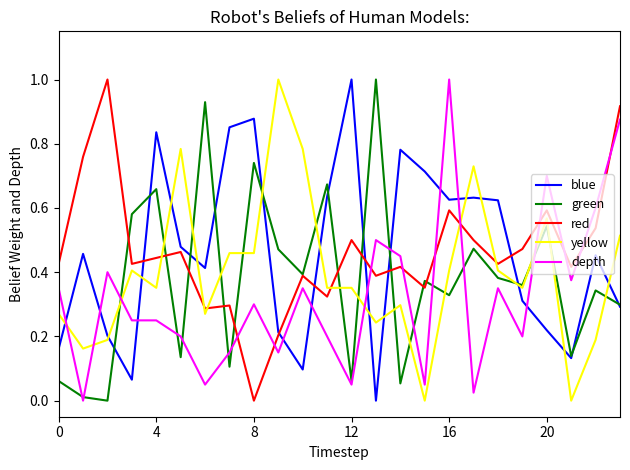

How many intersections are there between yellow and depth?

6